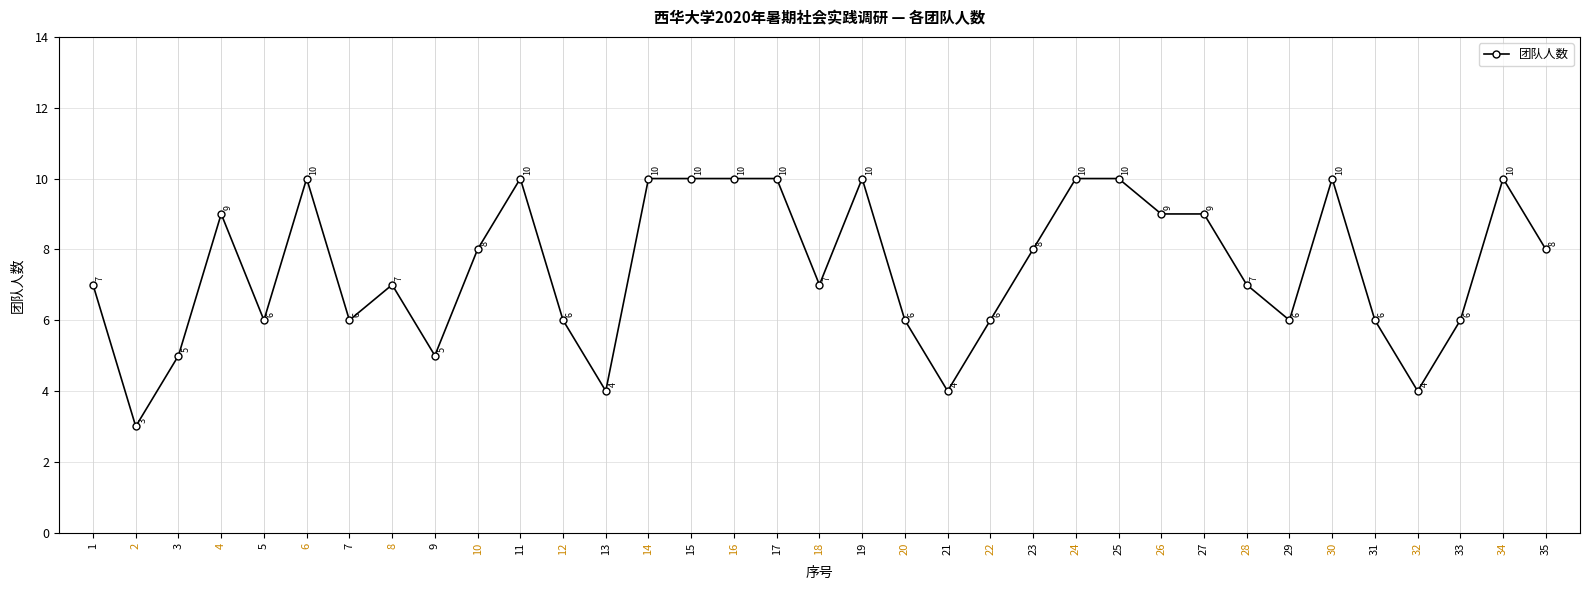

Reading right to left, what are all the values shown in this chart?

35=8	34=10	33=6	32=4	31=6	30=10	29=6	28=7	27=9	26=9	25=10	24=10	23=8	22=6	21=4	20=6	19=10	18=7	17=10	16=10	15=10	14=10	13=4	12=6	11=10	10=8	9=5	8=7	7=6	6=10	5=6	4=9	3=5	2=3	1=7